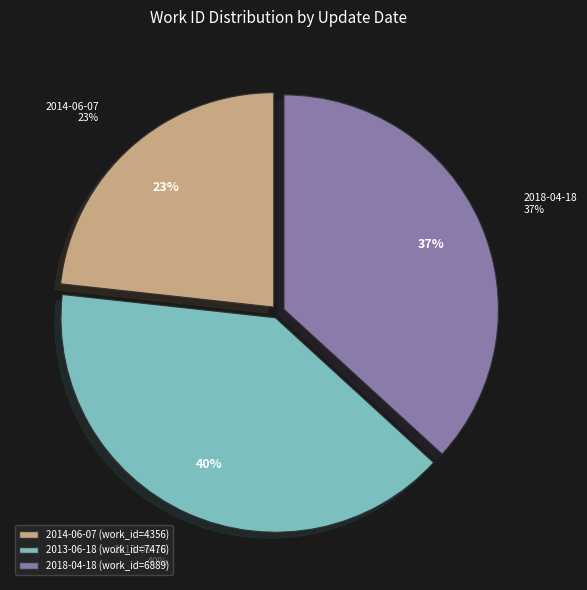

What is the largest slice in the pie chart?

2013-06-18